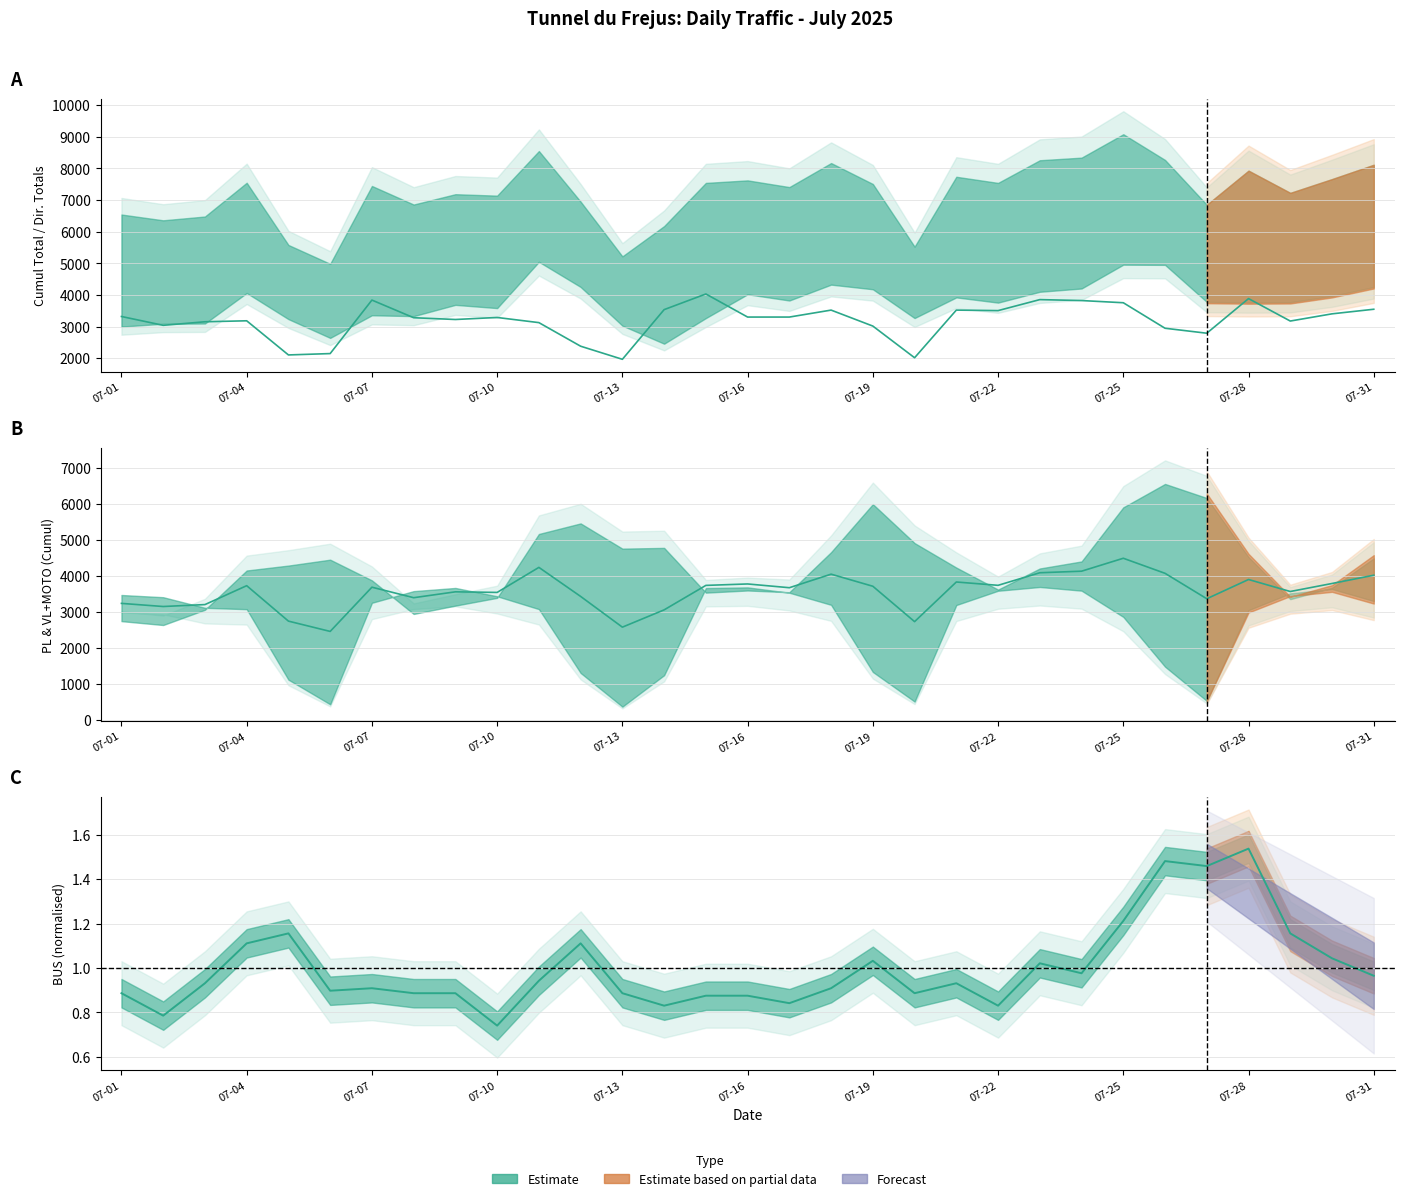

At which category does the chart reach its peak across all series?

07-25